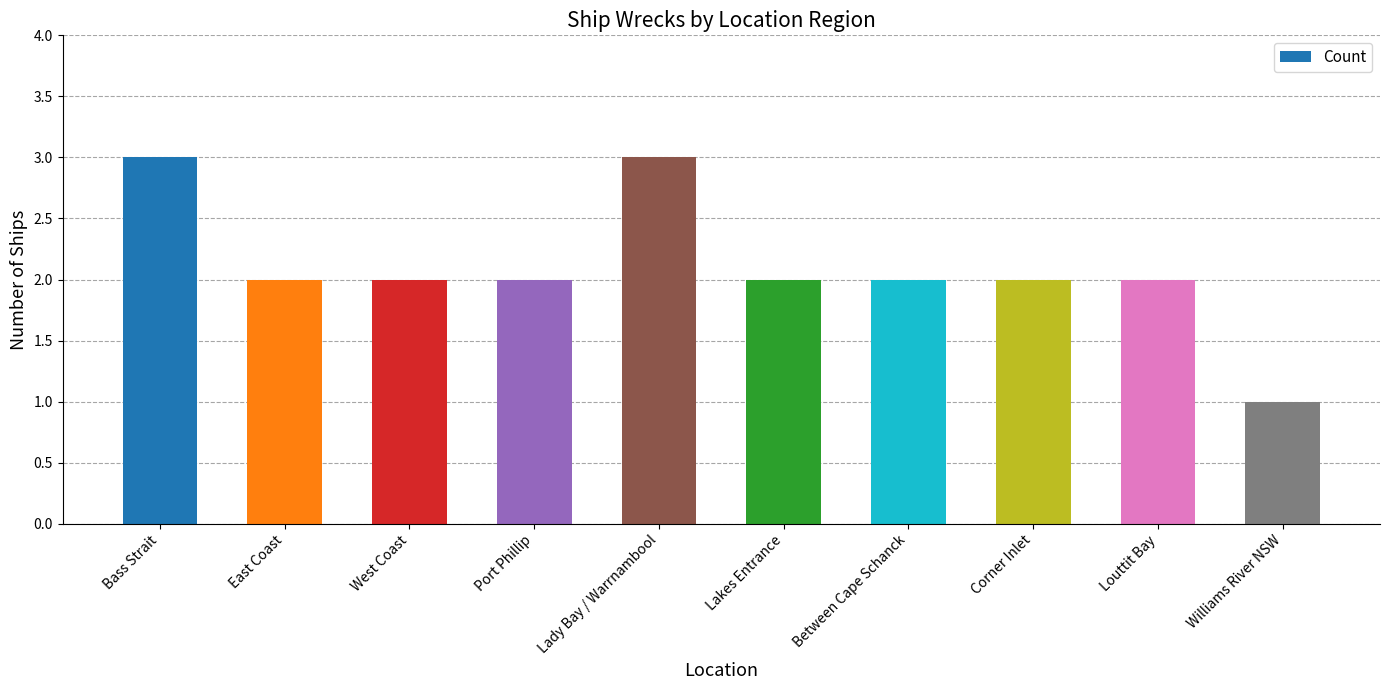

Reading right to left, extract all data points from this chart.

1	2	2	2	2	3	2	2	2	3